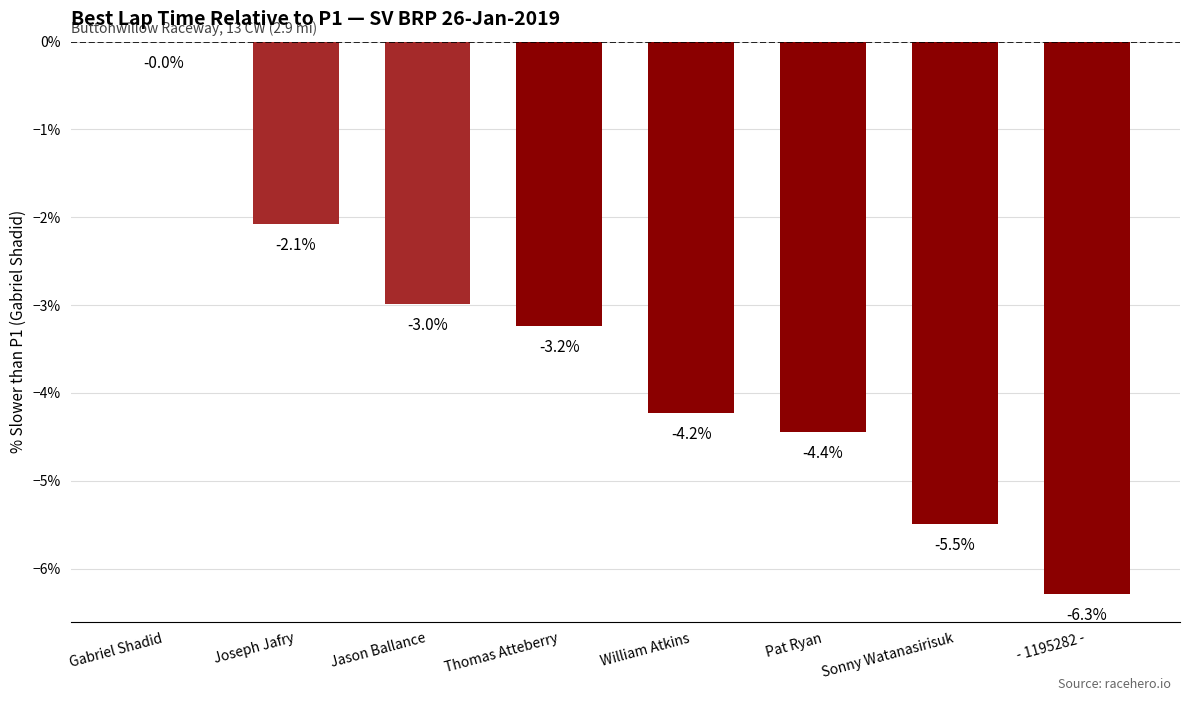

Are the bars horizontal?

No